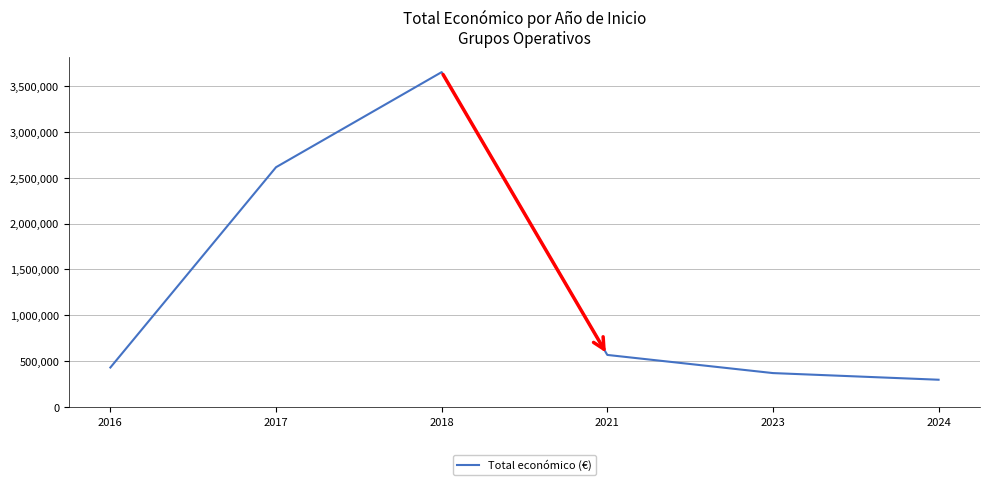

What is the greatest value displayed?

3651085